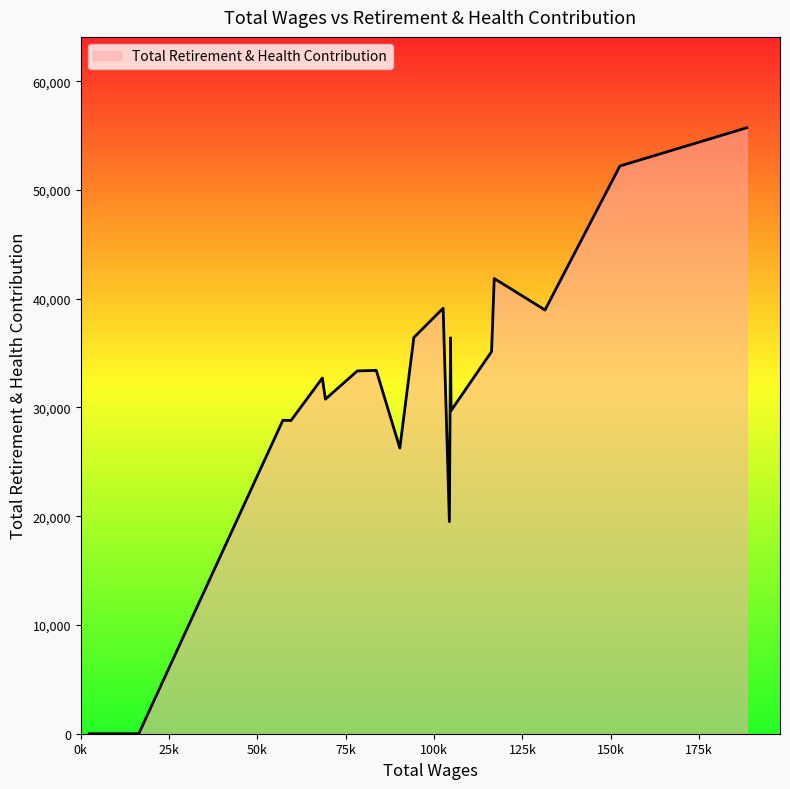

What is the label of the 9th point from the right?

59503.0